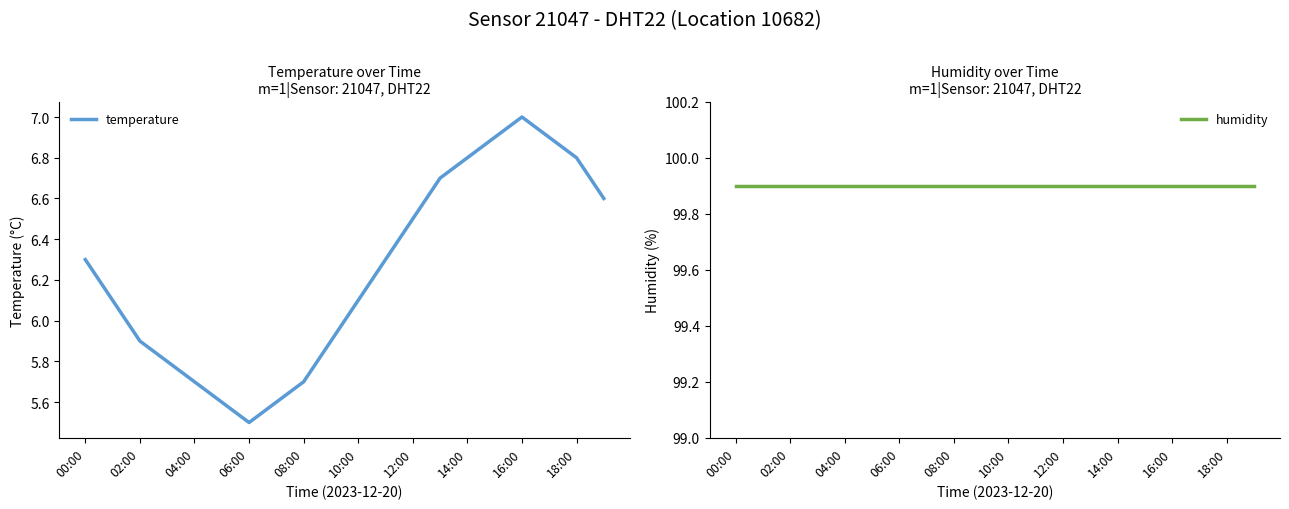

What are all the series names shown in the legend?

temperature, humidity